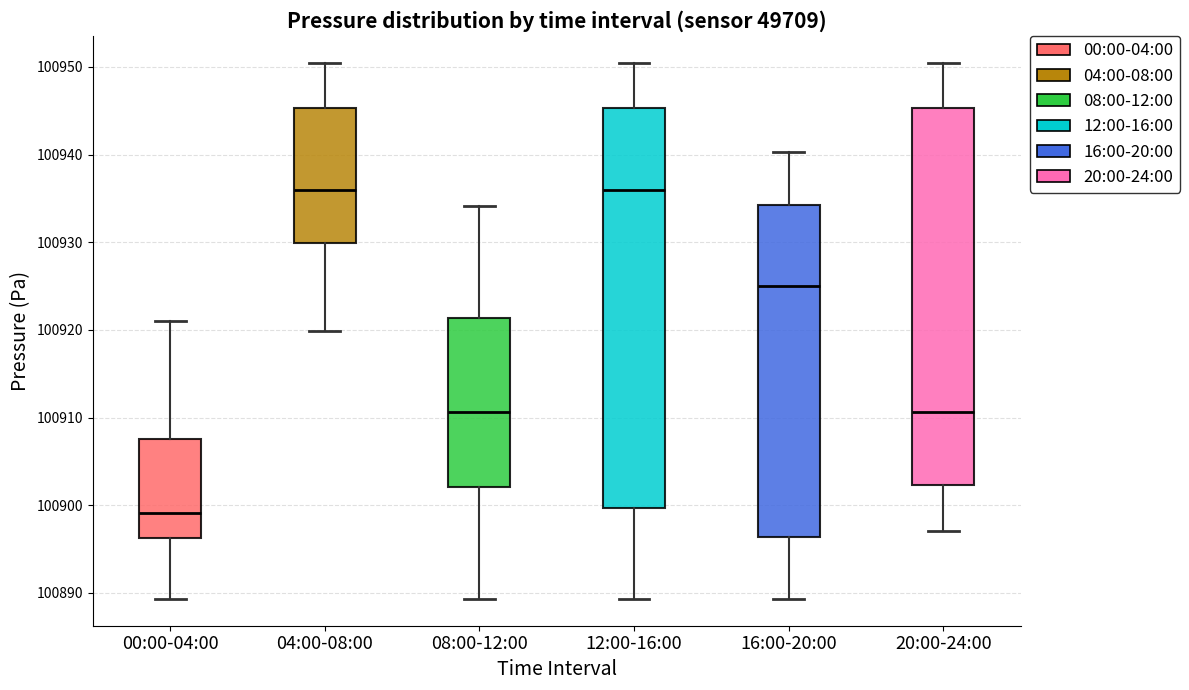

Reading left to right, transcribe this box plot: for each box, give where its median line is, the range the box spans, and where its two whiskers end, as read against the y-axis. The values are not printed on the chart, so give them approximately, as read against the axis.

00:00-04:00: median 100899, box 100896 to 100908, whiskers 100889 to 100921
04:00-08:00: median 100936, box 100930 to 100945, whiskers 100920 to 100950
08:00-12:00: median 100911, box 100902 to 100921, whiskers 100889 to 100934
12:00-16:00: median 100936, box 100900 to 100945, whiskers 100889 to 100950
16:00-20:00: median 100925, box 100896 to 100934, whiskers 100889 to 100940
20:00-24:00: median 100911, box 100902 to 100945, whiskers 100897 to 100950